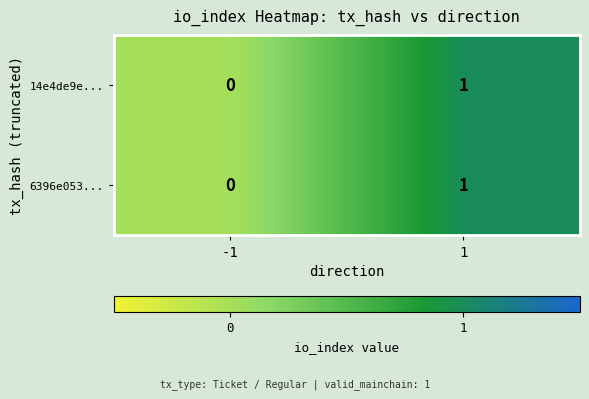

Reading right to left, extract all data points from this chart.

14e4de9e...: 1=1	-1=0
6396e053...: 1=1	-1=0